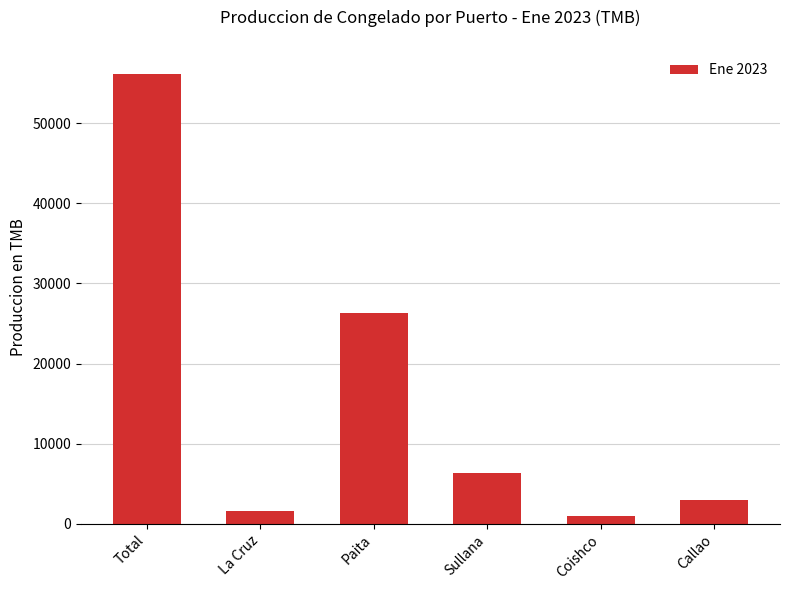

What is the difference between the values at La Cruz and Paita?

24612.6